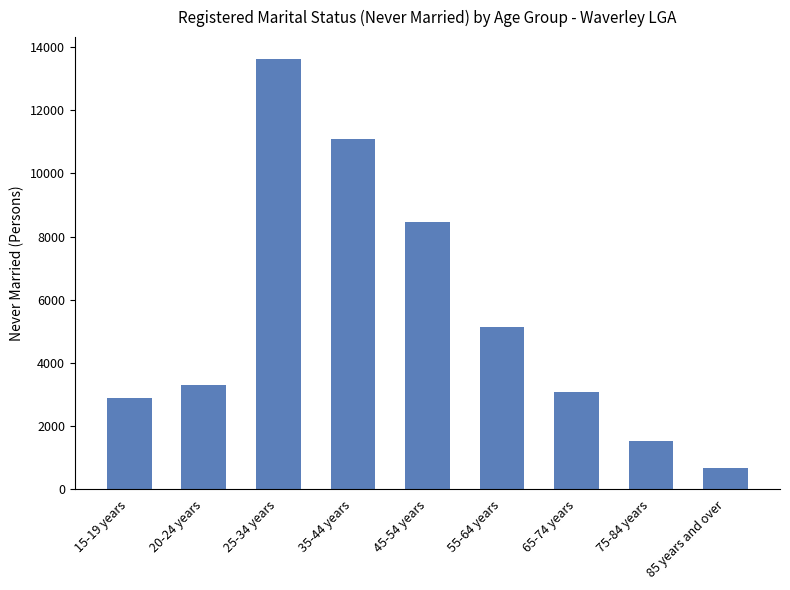

What is the greatest value displayed?

13636